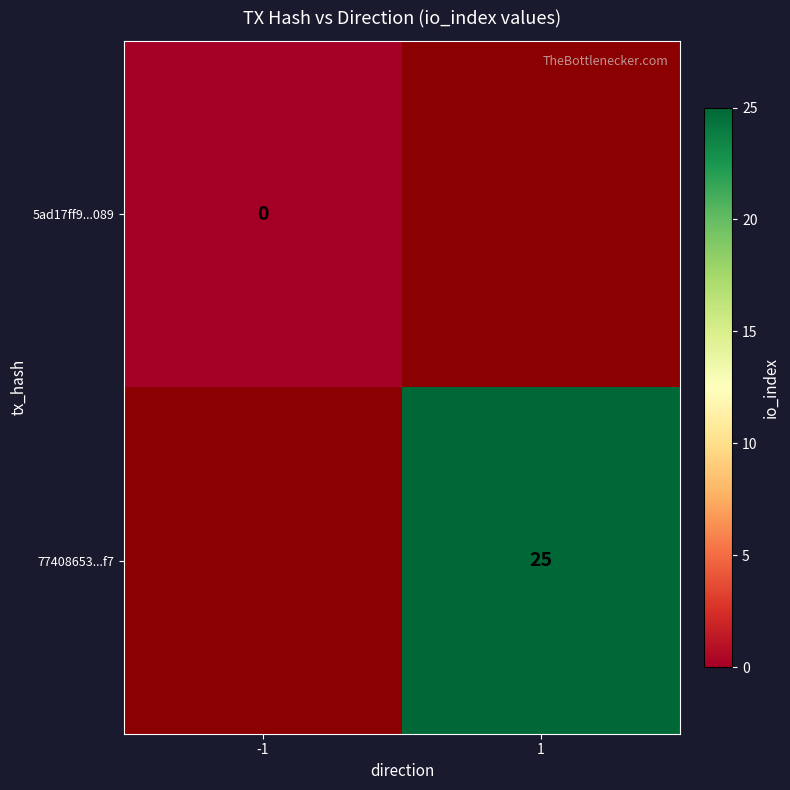

At how many categories does at least one series exceed 4?

1